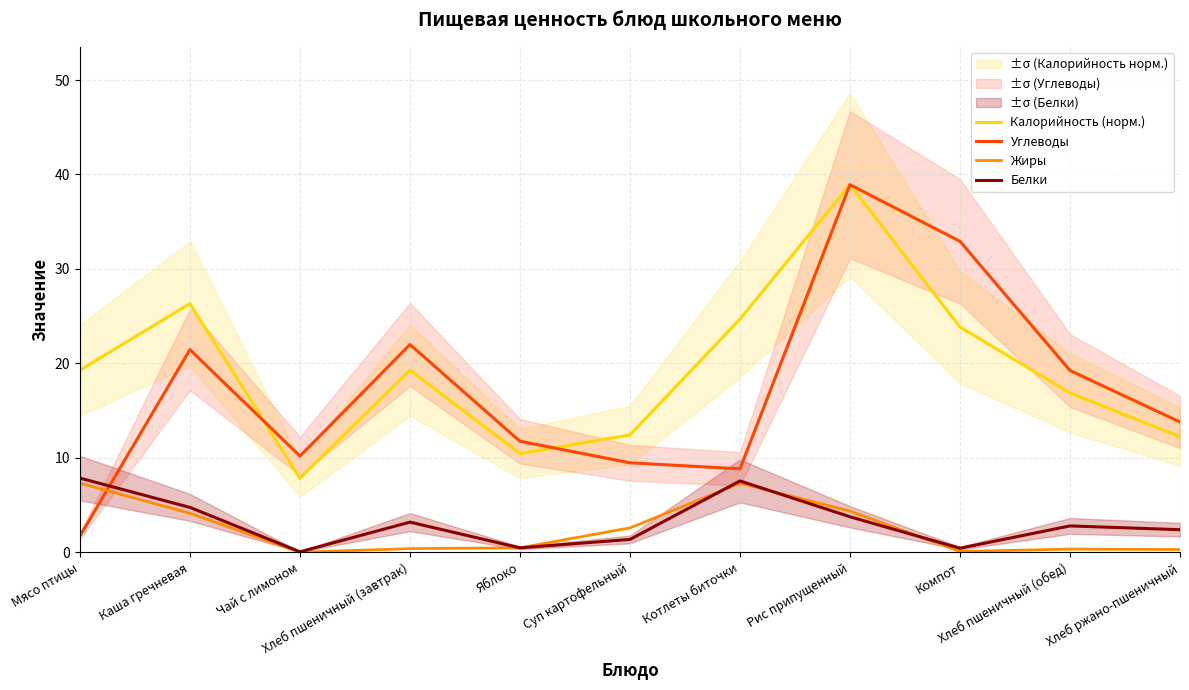

What is the difference between the Жиры values at Мясо птицы and Каша гречневая?

3.2